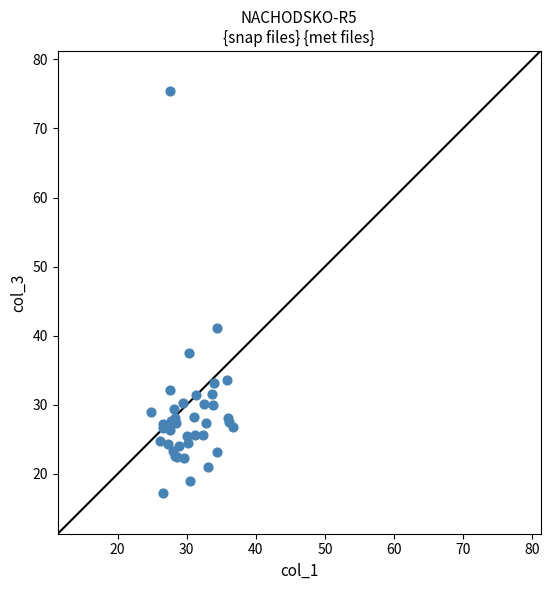

What Y value in the scatter plot is closest to 46?

41.2